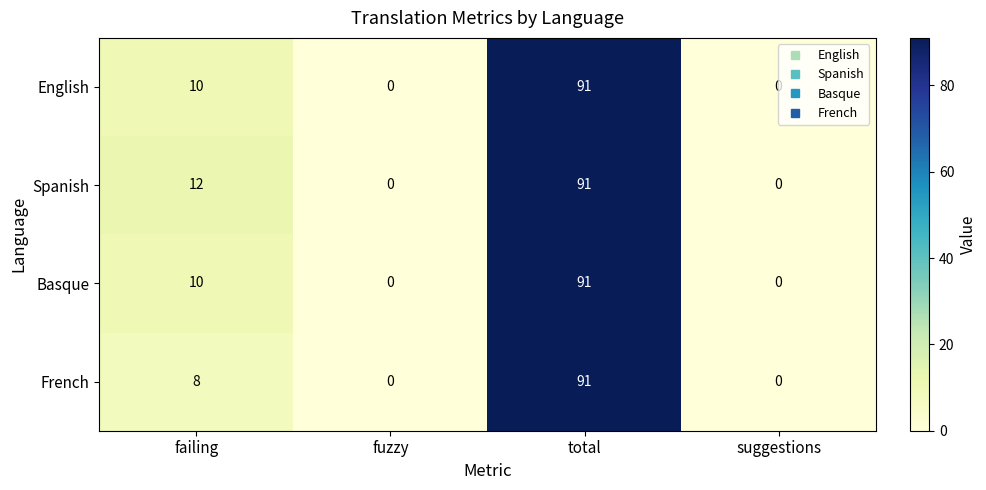

Which label corresponds to the largest value in the chart?

total